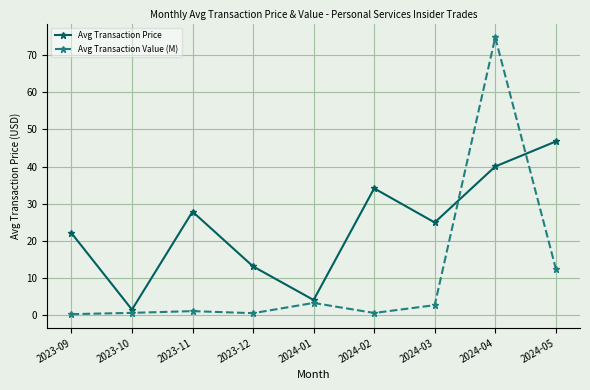

At which label does Avg Transaction Price first exceed 24?

2023-11